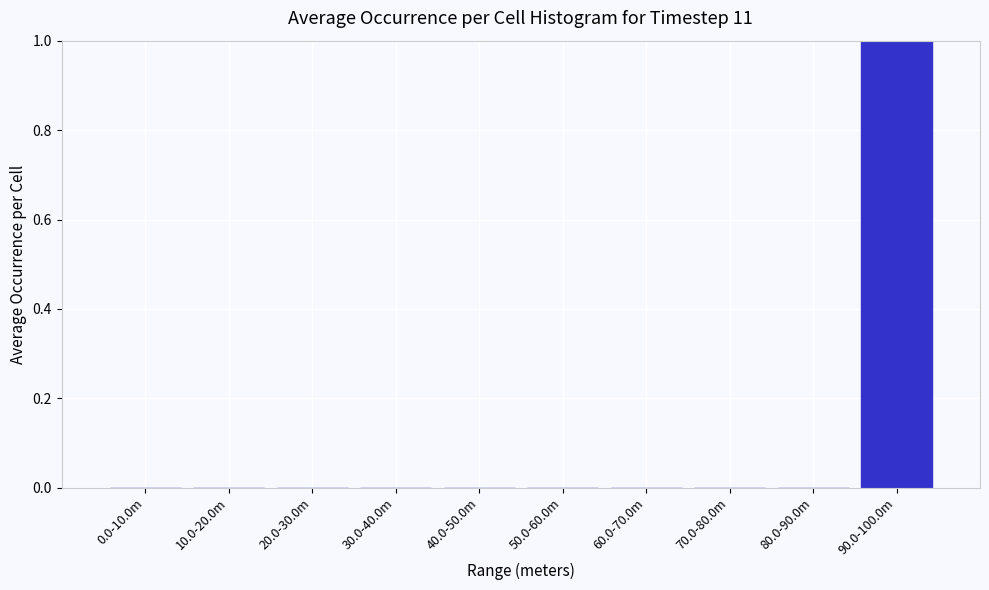

Reading right to left, transcribe all the data shown in this chart.

90.0-100.0m=1	80.0-90.0m=0	70.0-80.0m=0	60.0-70.0m=0	50.0-60.0m=0	40.0-50.0m=0	30.0-40.0m=0	20.0-30.0m=0	10.0-20.0m=0	0.0-10.0m=0